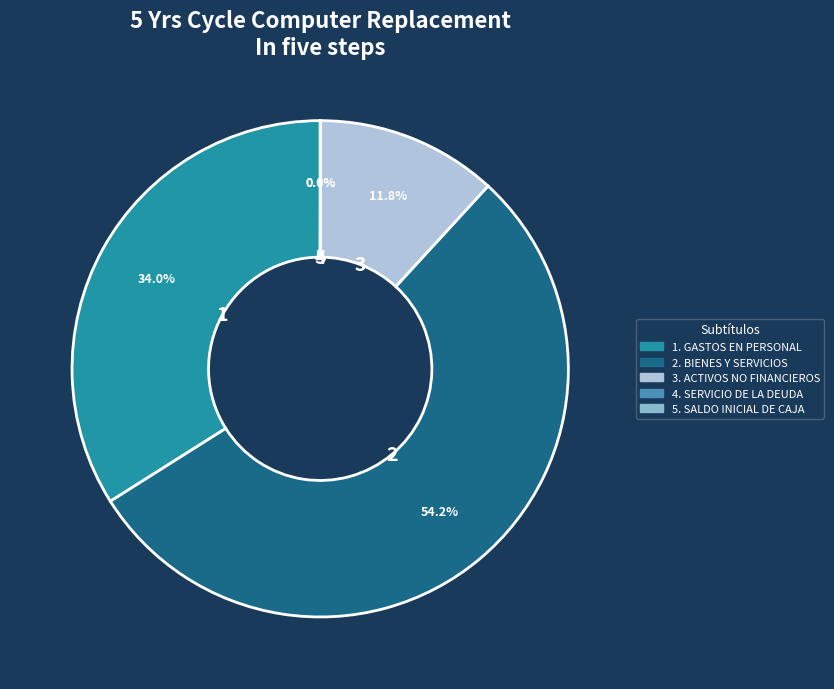

Is there any slice that represents more than half of the pie?

Yes